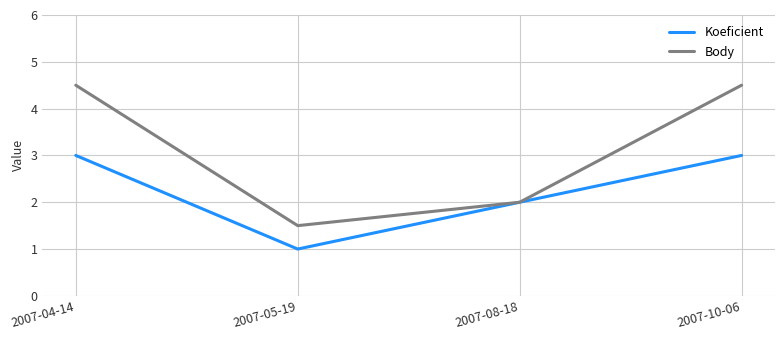

Reading right to left, list all the values displayed in this chart.

Koeficient: 2007-10-06=3.0	2007-08-18=2.0	2007-05-19=1.0	2007-04-14=3.0
Body: 2007-10-06=4.5	2007-08-18=2.0	2007-05-19=1.5	2007-04-14=4.5